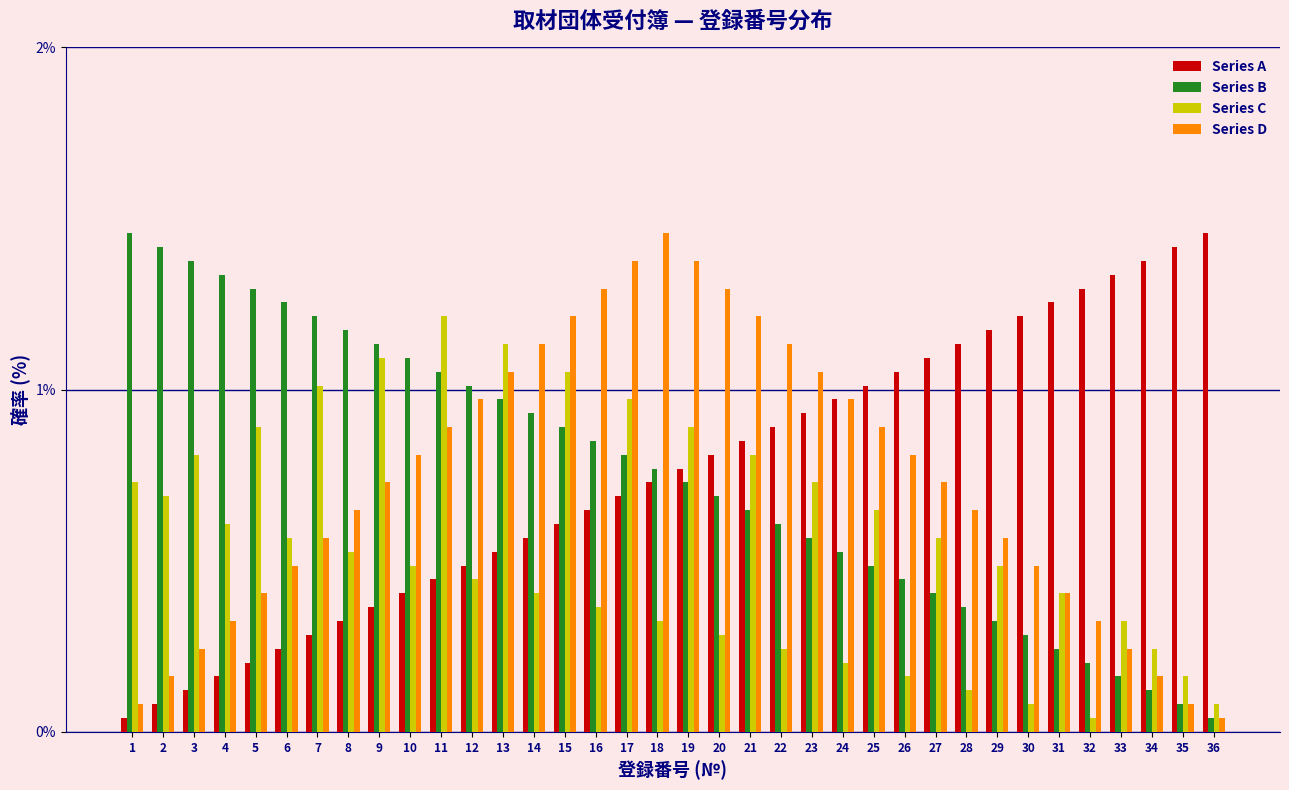

At which label is Series C closest to 0?

32